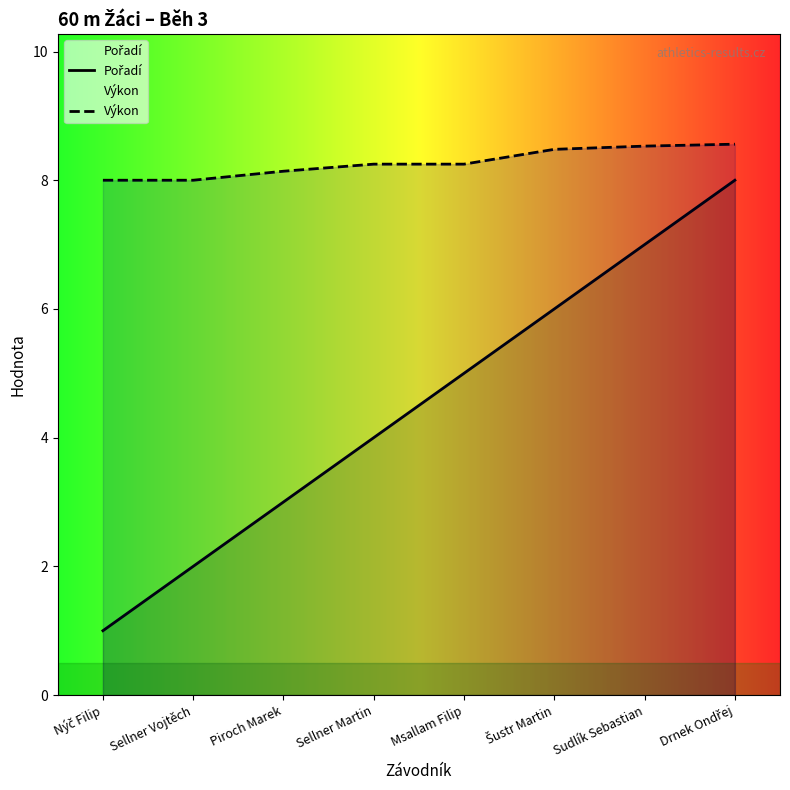

What is the difference between the second highest and second lowest values in the Pořadí series?

5.0